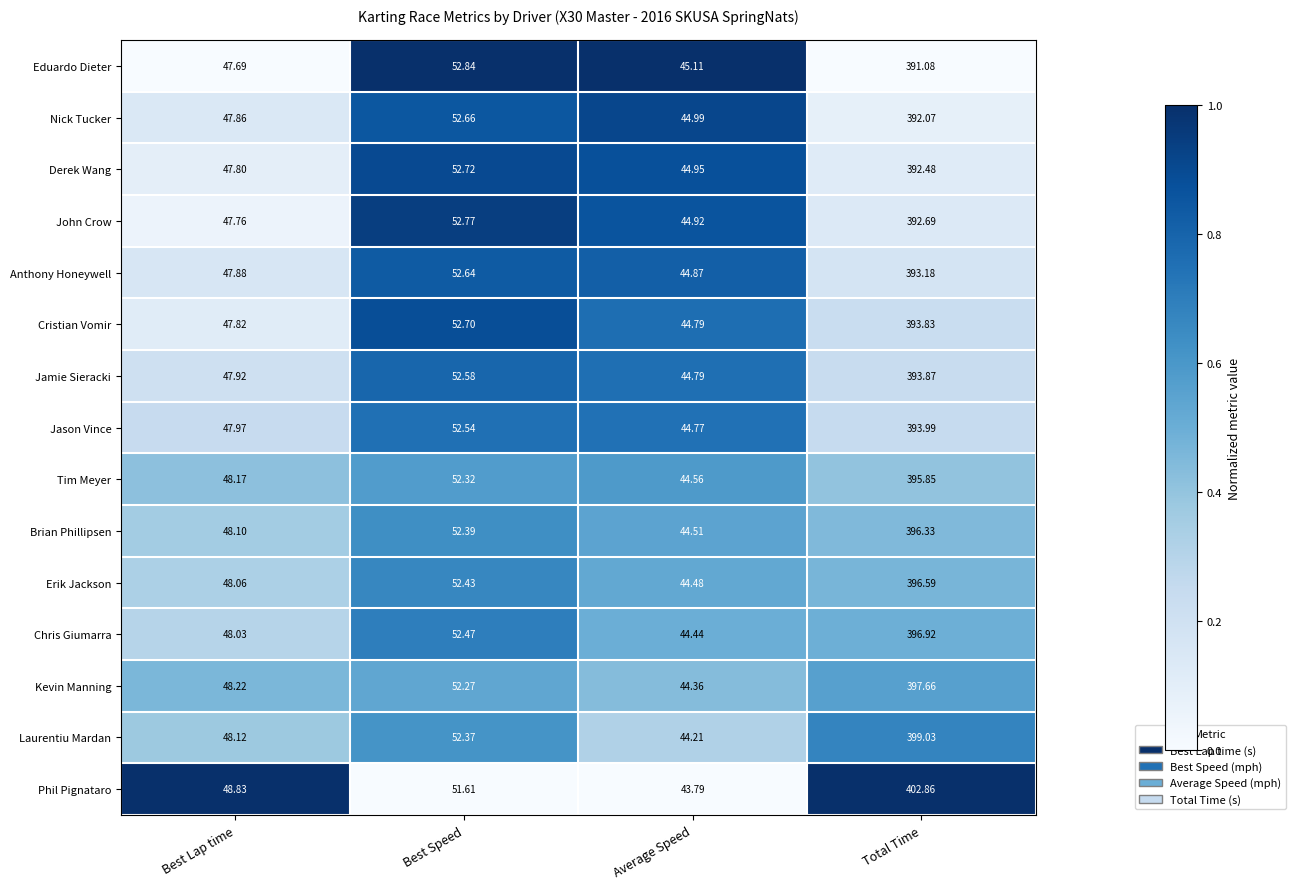

List the series in order of their peak value, lowest first.

Eduardo Dieter, Nick Tucker, Derek Wang, John Crow, Anthony Honeywell, Cristian Vomir, Jamie Sieracki, Jason Vince, Tim Meyer, Brian Phillipsen, Erik Jackson, Chris Giumarra, Kevin Manning, Laurentiu Mardan, Phil Pignataro